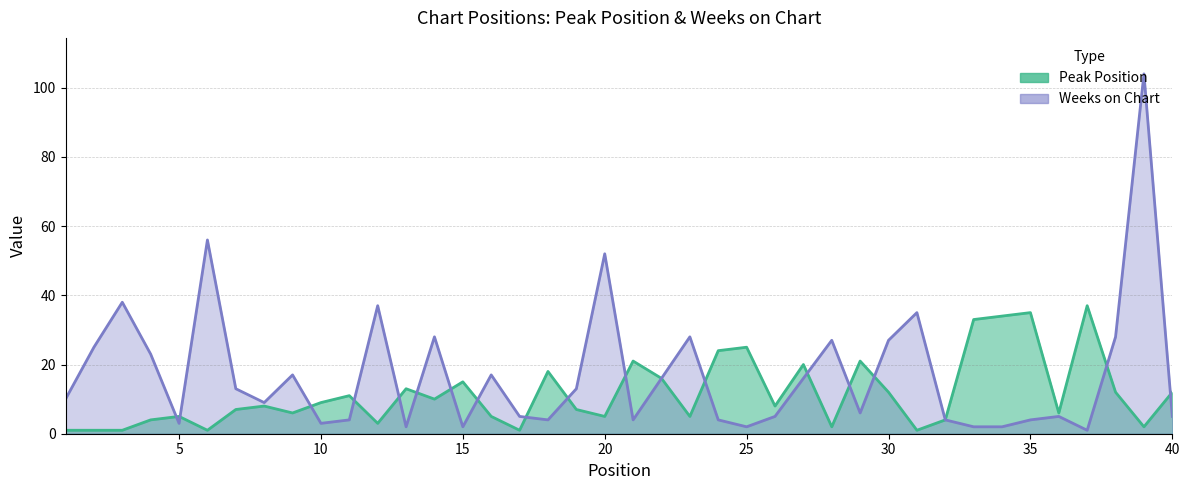

Is it true that Peak Position equals 37 at 37?

True